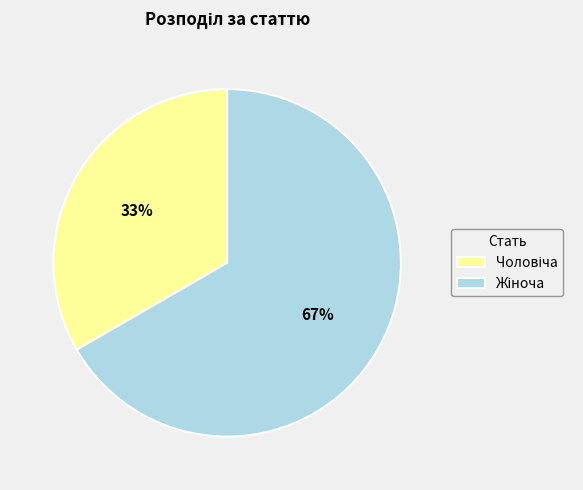

Does any single category account for the majority?

Yes